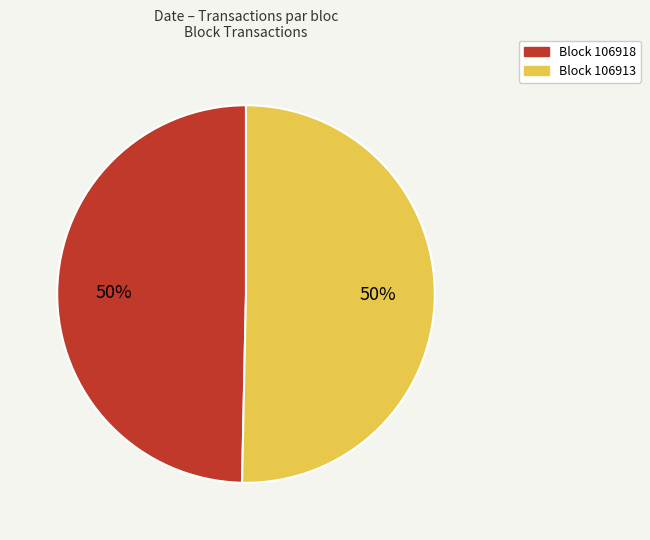

Count the number of slices in the pie.

2